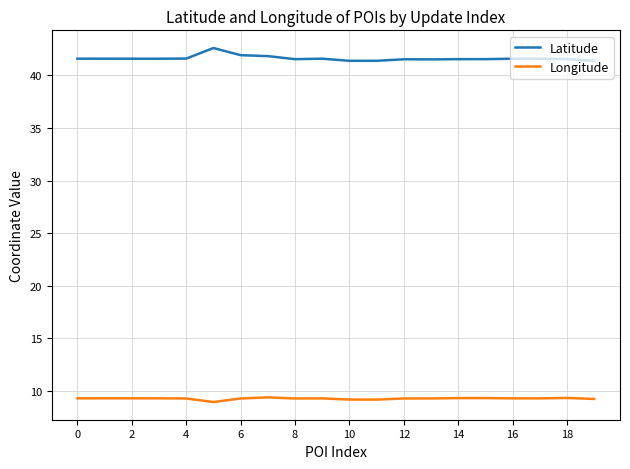

True or false: Longitude and Latitude cross at least once.

False